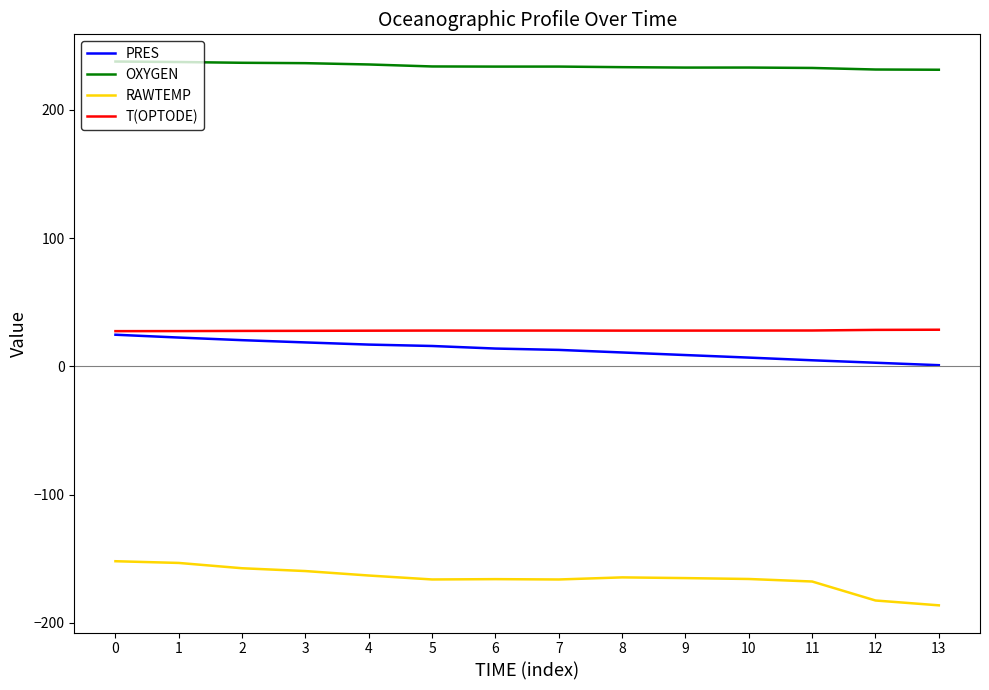

What is the highest value of the T(OPTODE) series?

28.6